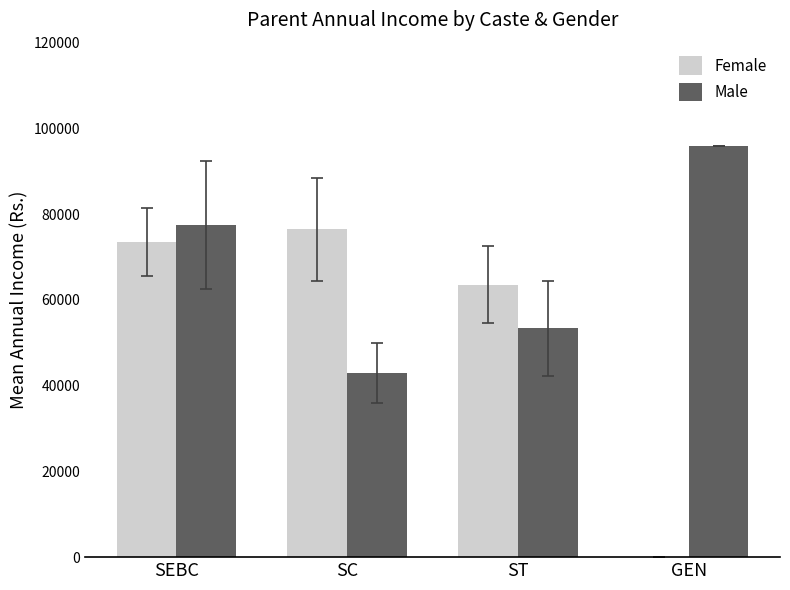

The Male series shows 48725 at SEBC. True or false?

False